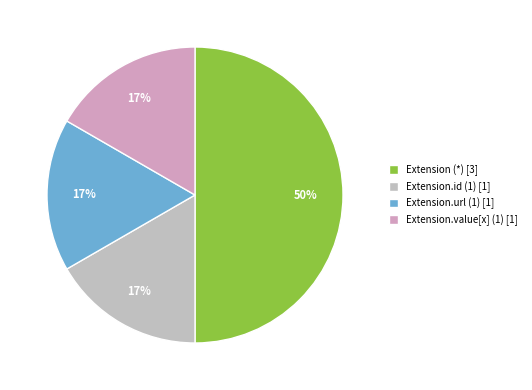

Is there any slice that represents more than half of the pie?

No